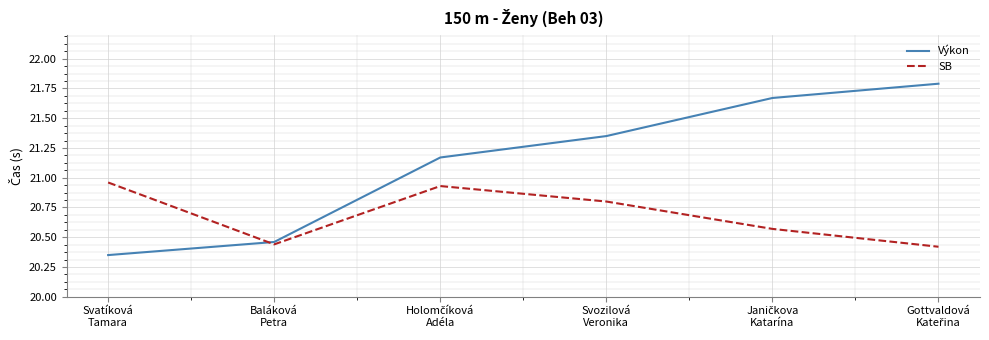

What is the difference between the maximum and minimum values in the Výkon series?

1.4